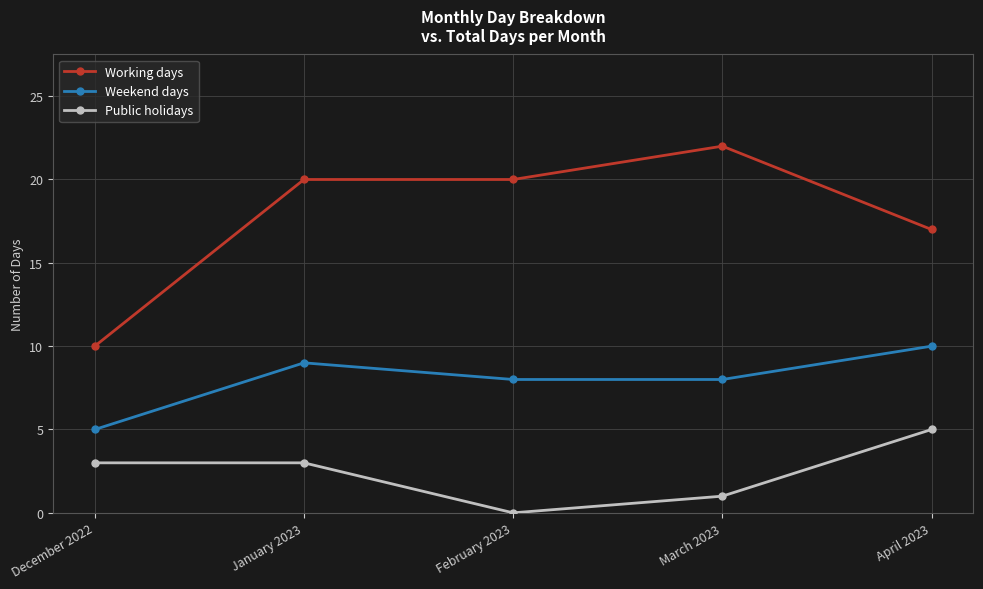

What is the approximate value of Working days at April 2023, to the nearest 5?

15